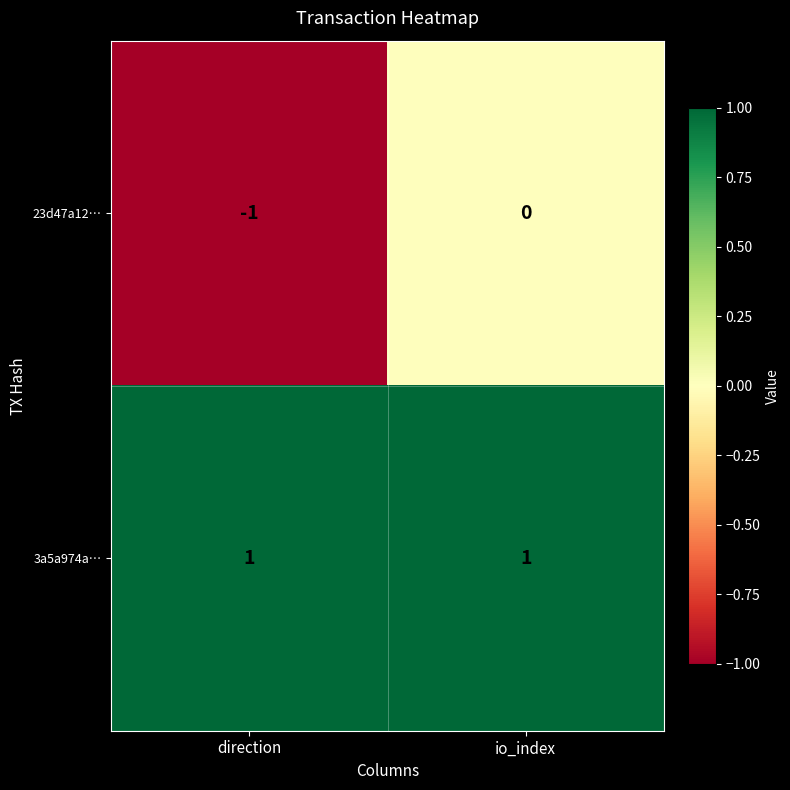

At how many categories does at least one series exceed 0?

2